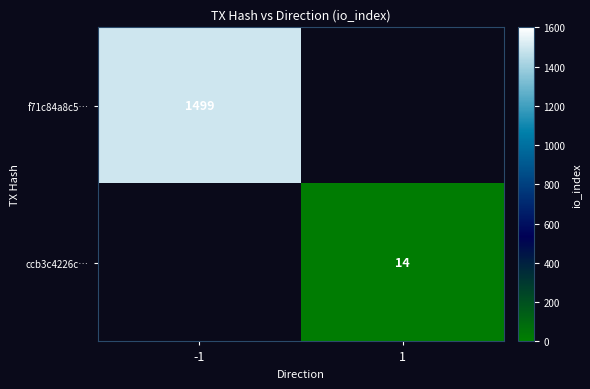

Is it true that ccb3c4226c… equals 8 at 1?

False